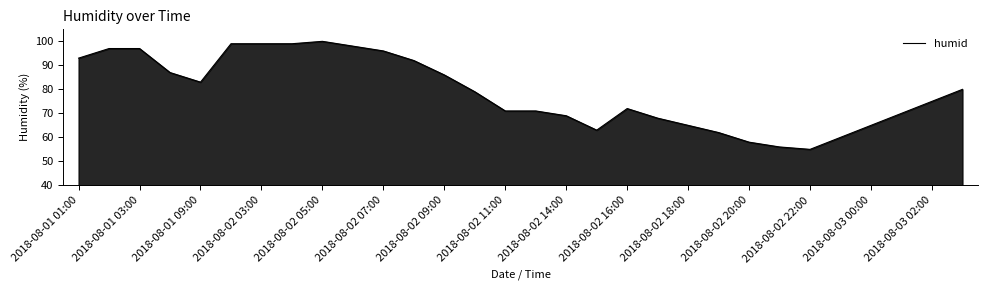

What is the greatest value displayed?

100